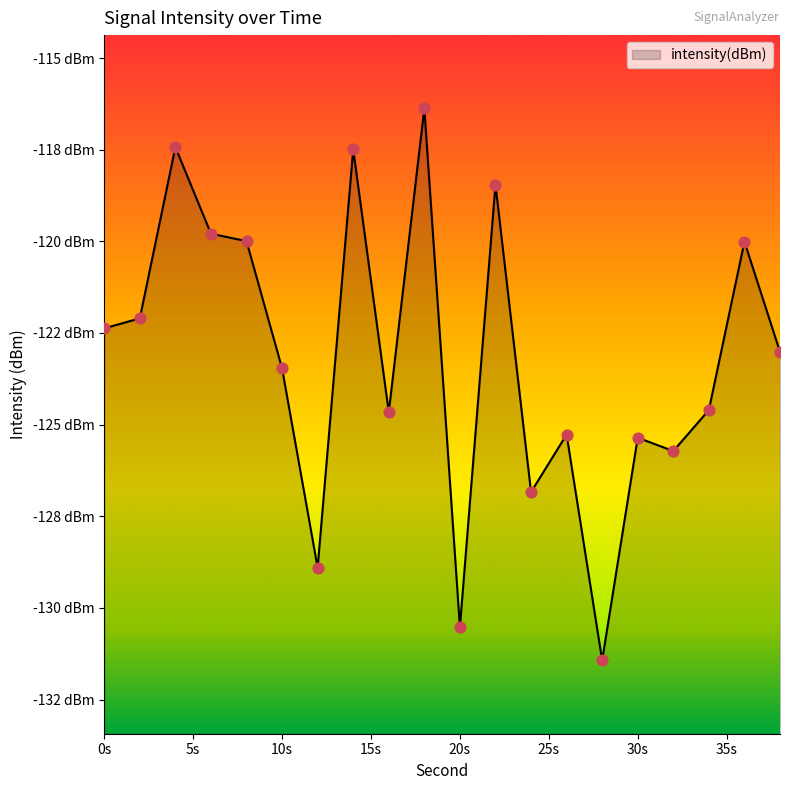

Which has a higher value, 38 or 4?

4